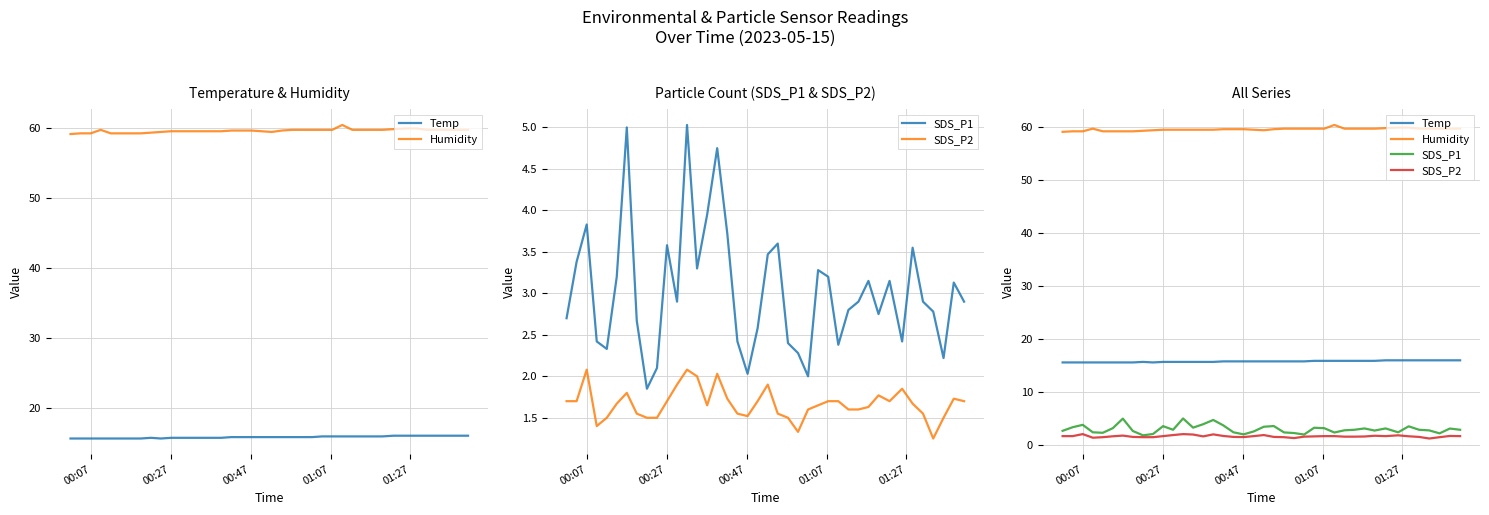

Does the chart have visible grid lines?

Yes